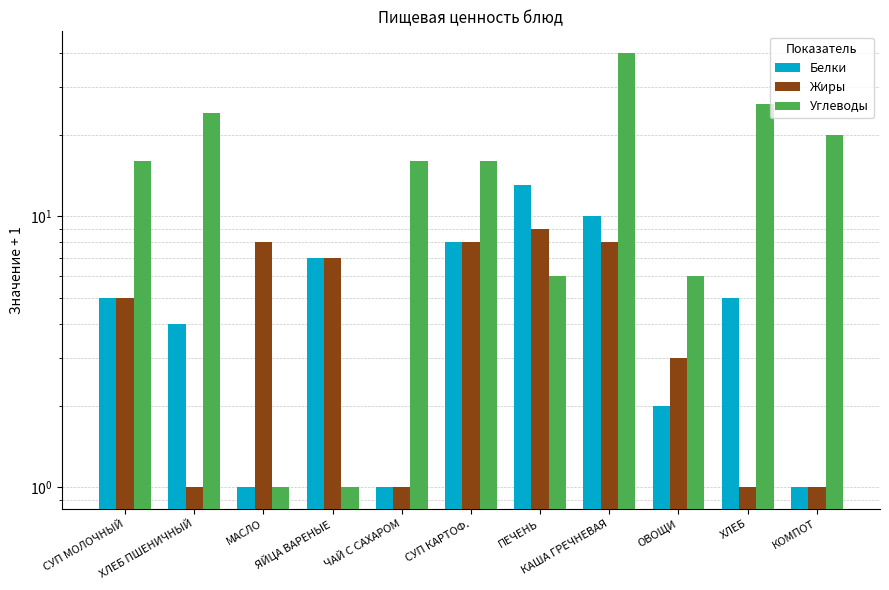

What is the label of the 5th bar from the right?

ПЕЧЕНЬ